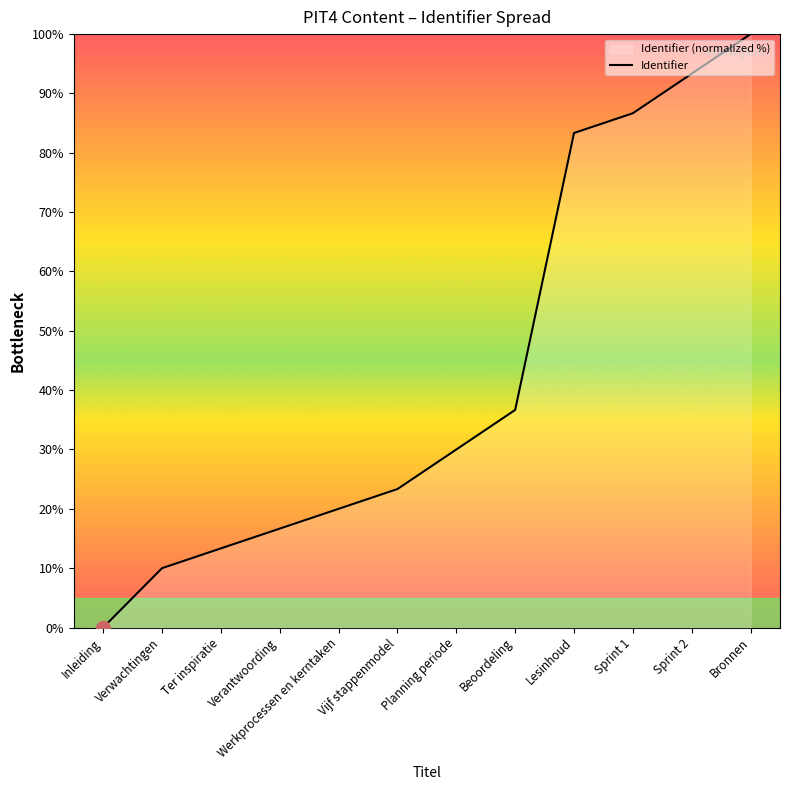

The value at Bronnen is 26.7. True or false?

False